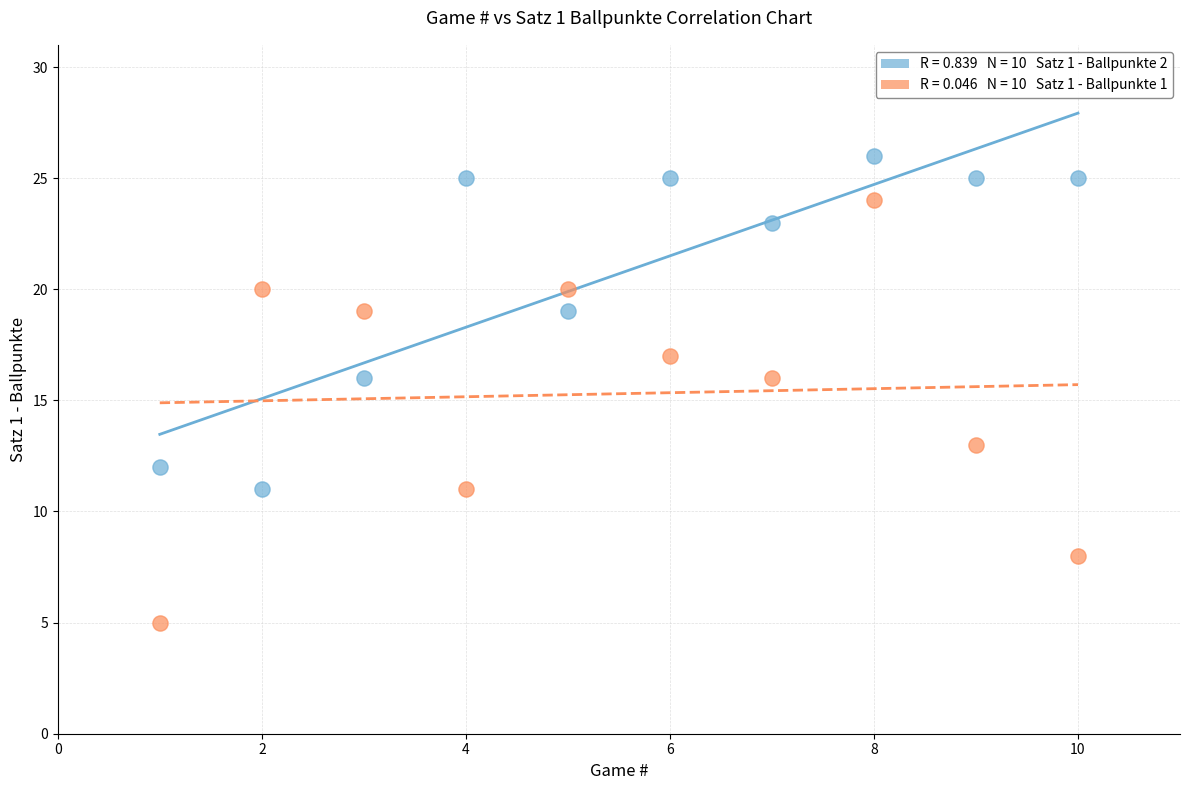

Across all data points, what is the range of X values (max minus min)?

9